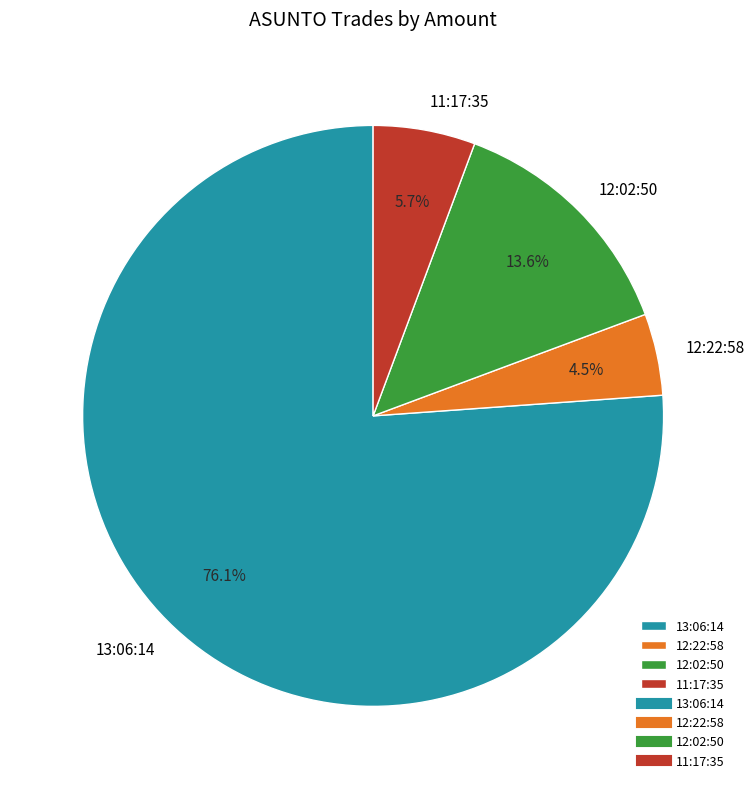

Is there a majority slice in this chart?

Yes